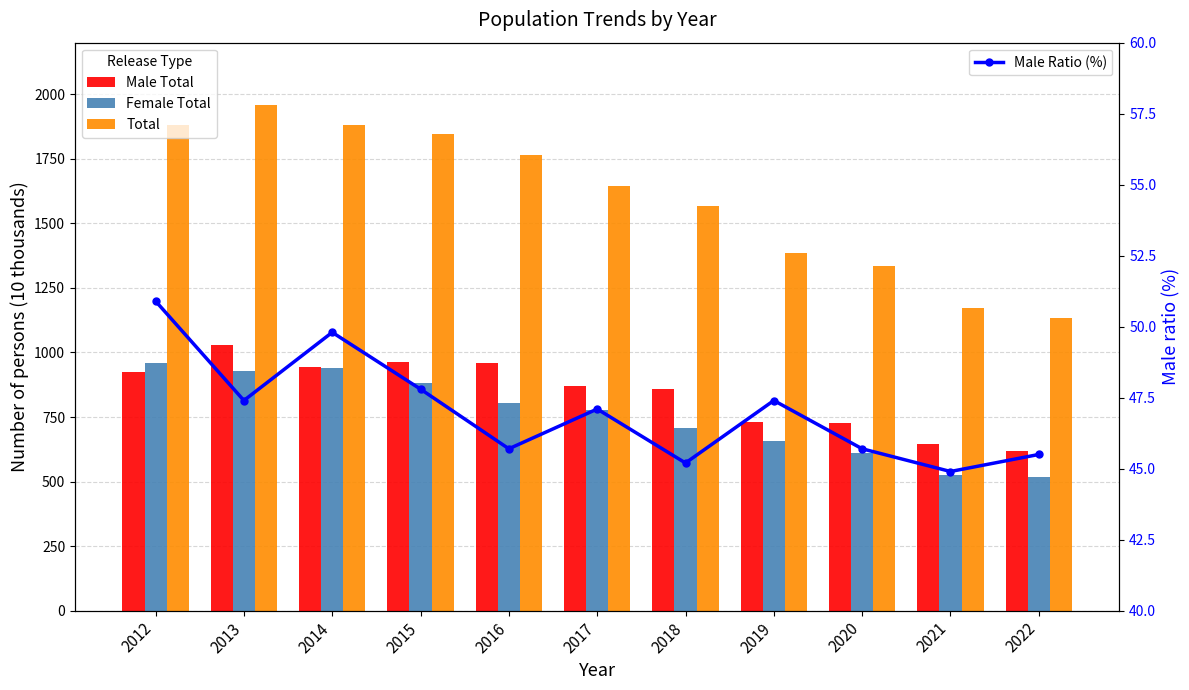

What value does the Male Ratio (%) series have at 2020?

45.7